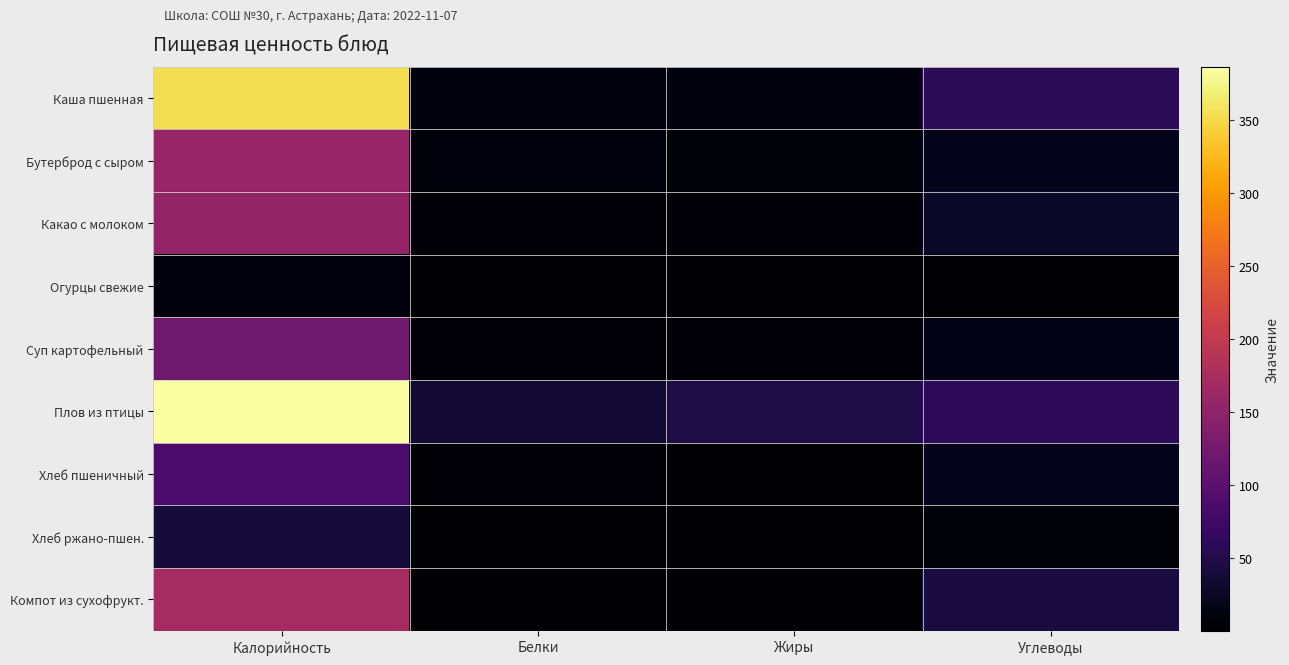

Rank the series at Углеводы from lowest to highest value.

Огурцы свежие, Хлеб ржано-пшен., Суп картофельный, Бутерброд с сыром, Хлеб пшеничный, Какао с молоком, Компот из сухофрукт., Каша пшенная, Плов из птицы